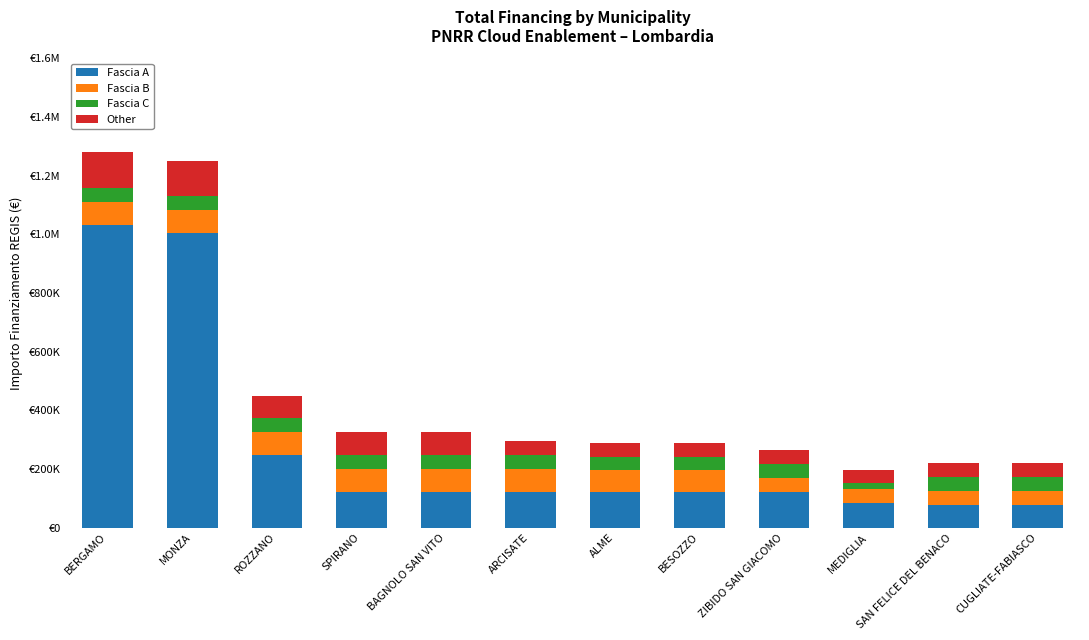

Does the chart contain any negative values?

No